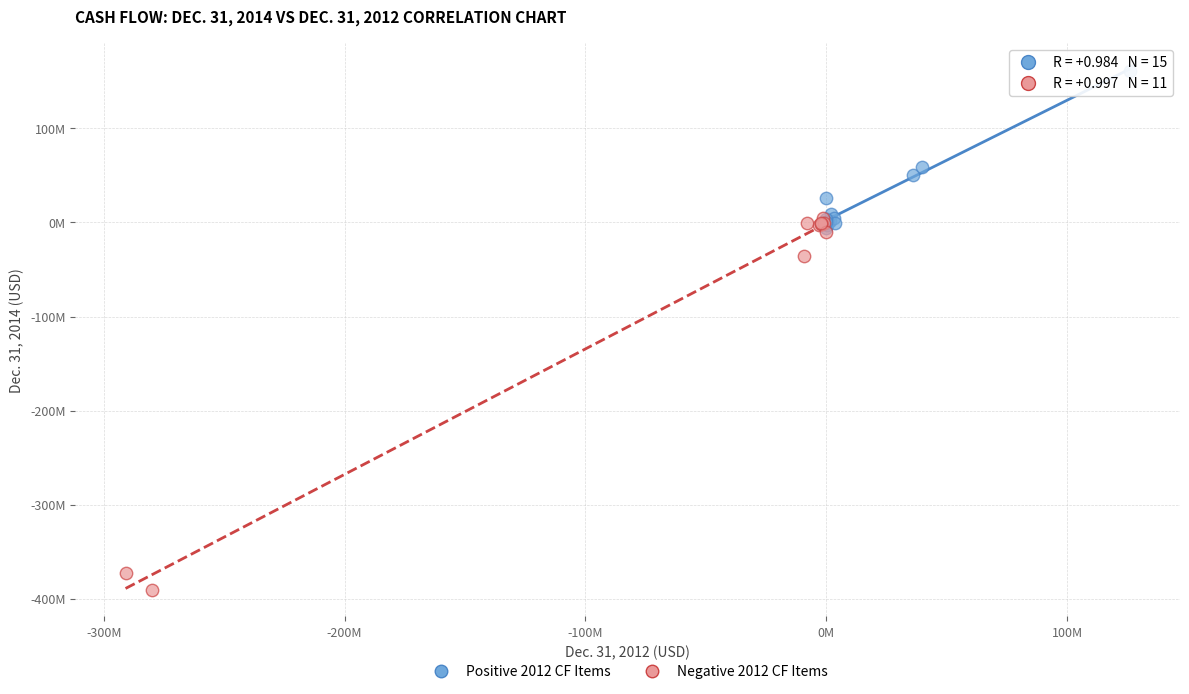

What are all the series names shown in the legend?

Positive 2012 CF Items, Negative 2012 CF Items